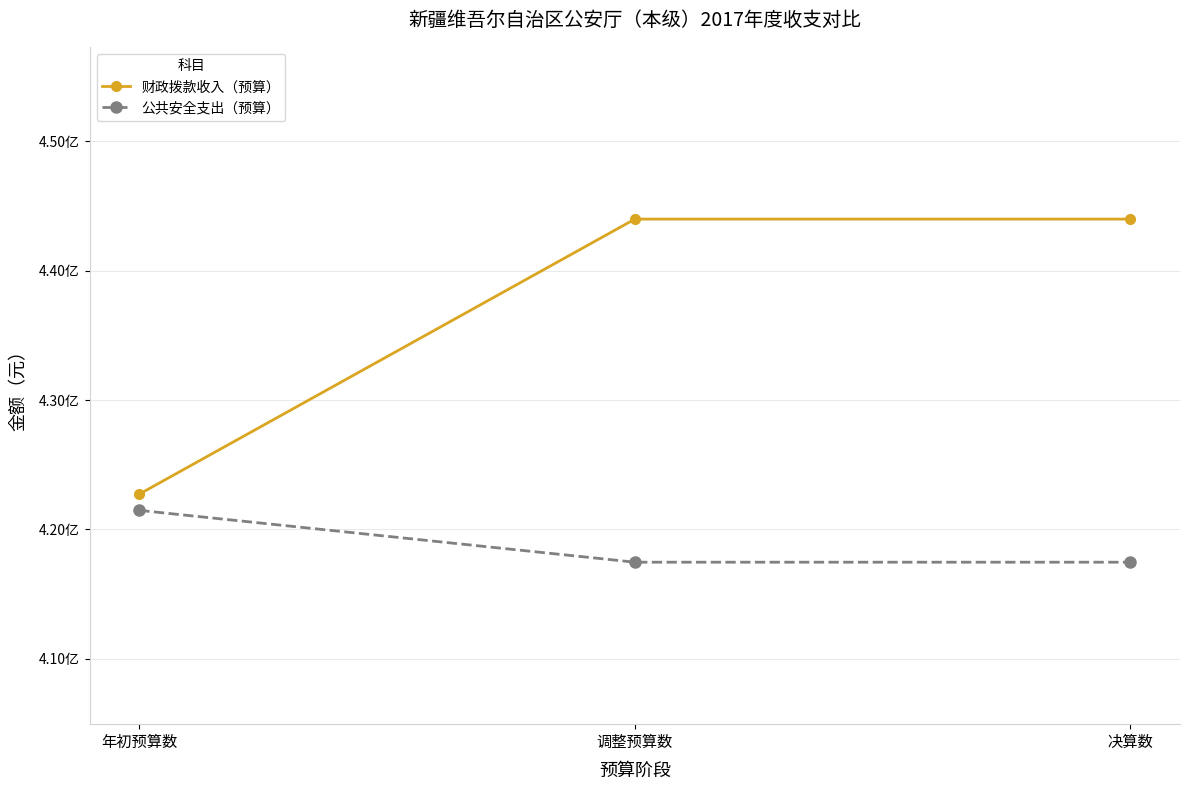

Rank the categories by 公共安全支出（预算） value from lowest to highest.

调整预算数, 决算数, 年初预算数